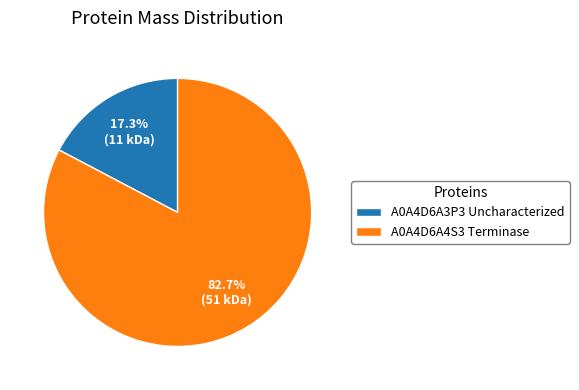

To the nearest percent, what is the difference between the A0A4D6A3P3 Uncharacterized and A0A4D6A4S3 Terminase slice percentages?

65%